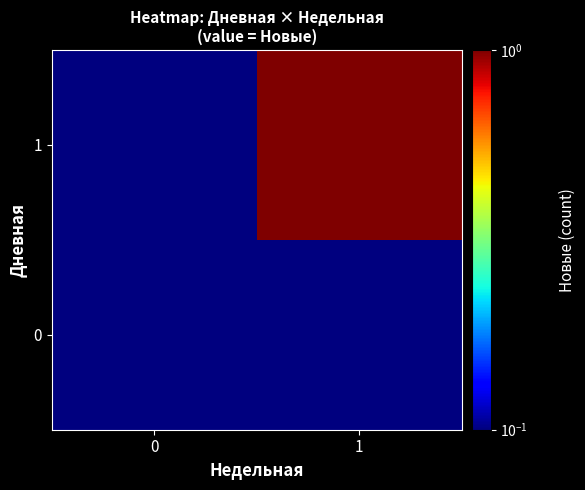

Reading left to right, what are all the values shown in this chart?

0: 0=0.1	1=0.1
1: 0=0.1	1=1.0